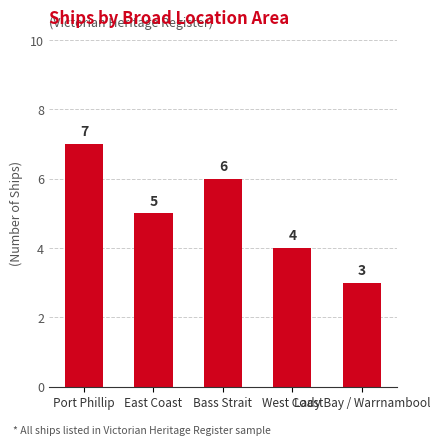

The chart shows a value of 5 at East Coast. True or false?

True